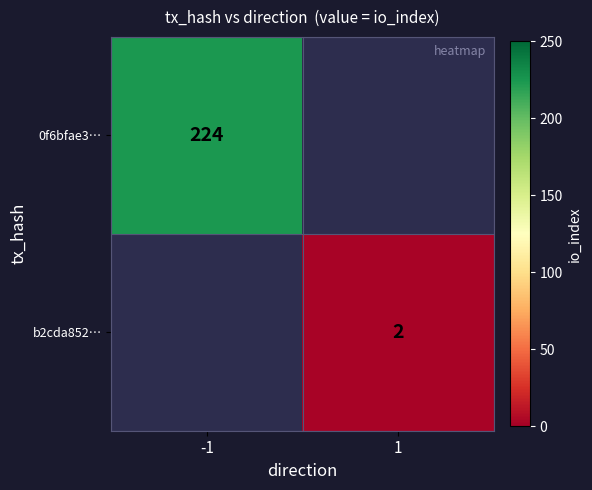

The value of 0f6bfae3… at -1 is 224. True or false?

True